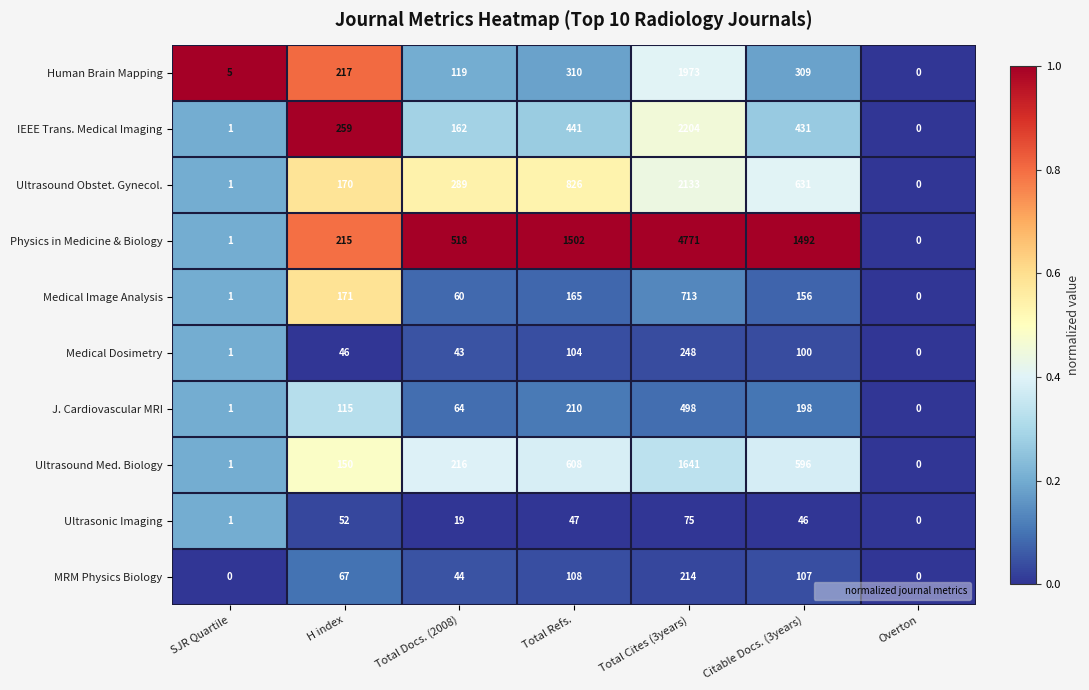

Which series changed the most between Total Docs. (2008) and Citable Docs. (3years)?

Physics in Medicine & Biology